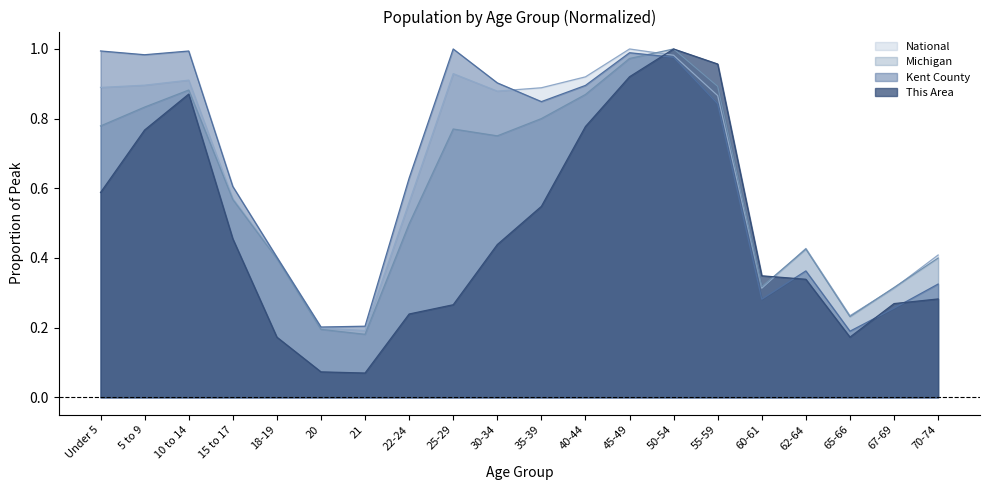

The Michigan series shows 0.4 at 18-19. True or false?

True